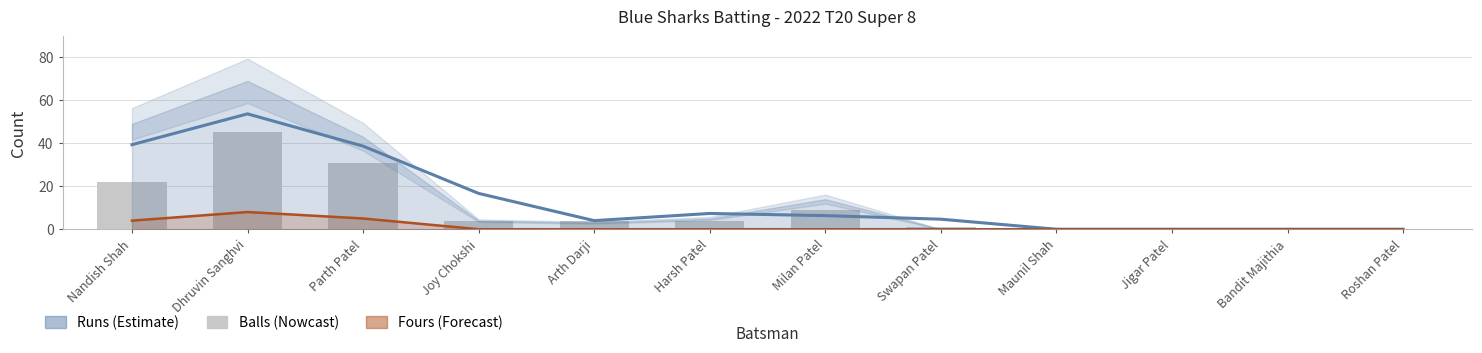

Which has a higher value, Dhruvin Sanghvi or Harsh Patel?

Dhruvin Sanghvi